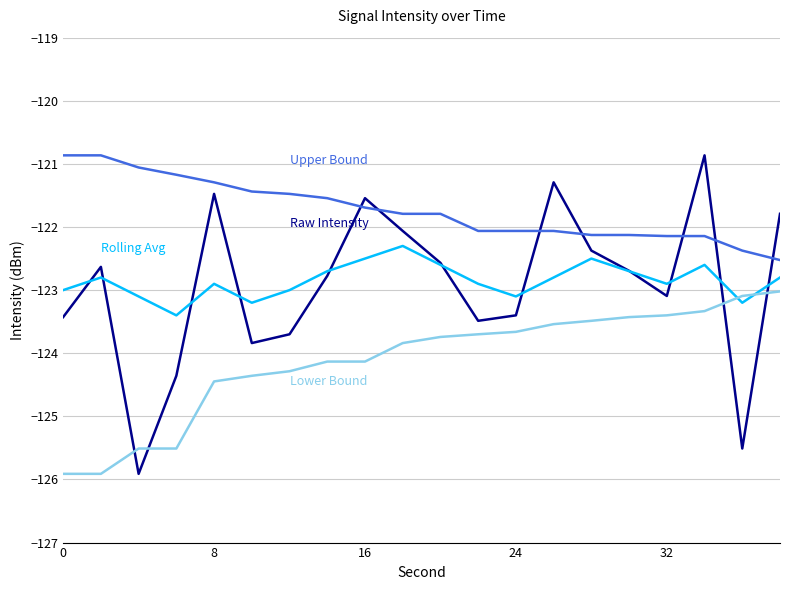

What is the minimum value shown in the chart?

-125.9